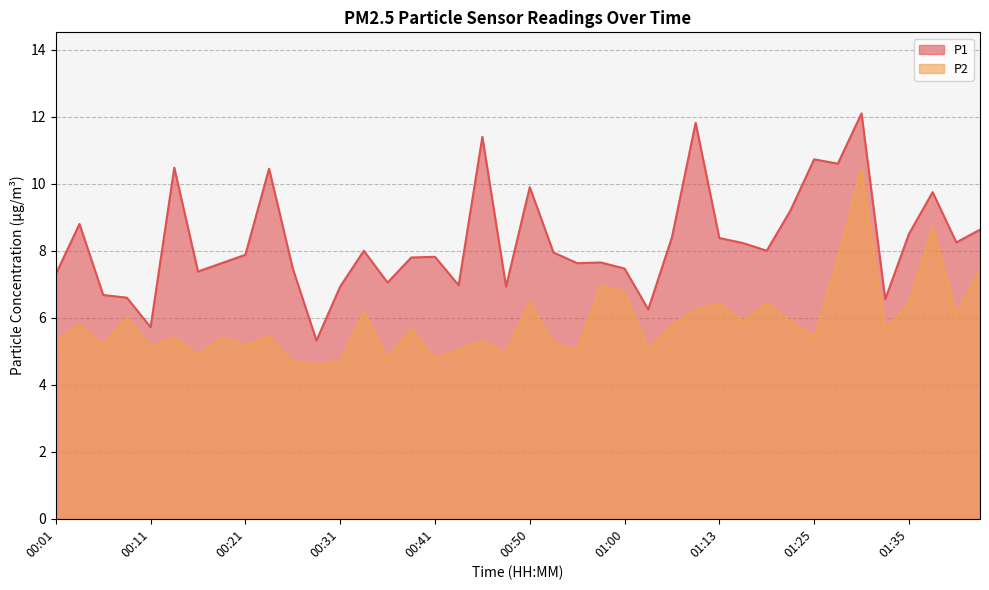

What is the average value of the P1 series?

8.3